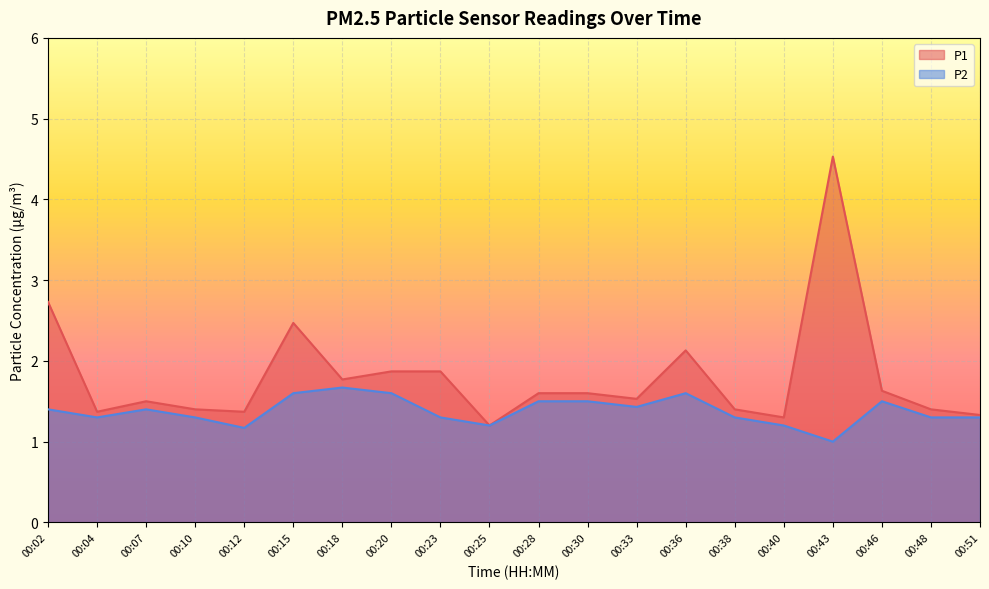

Which category has the highest value across all series?

00:43